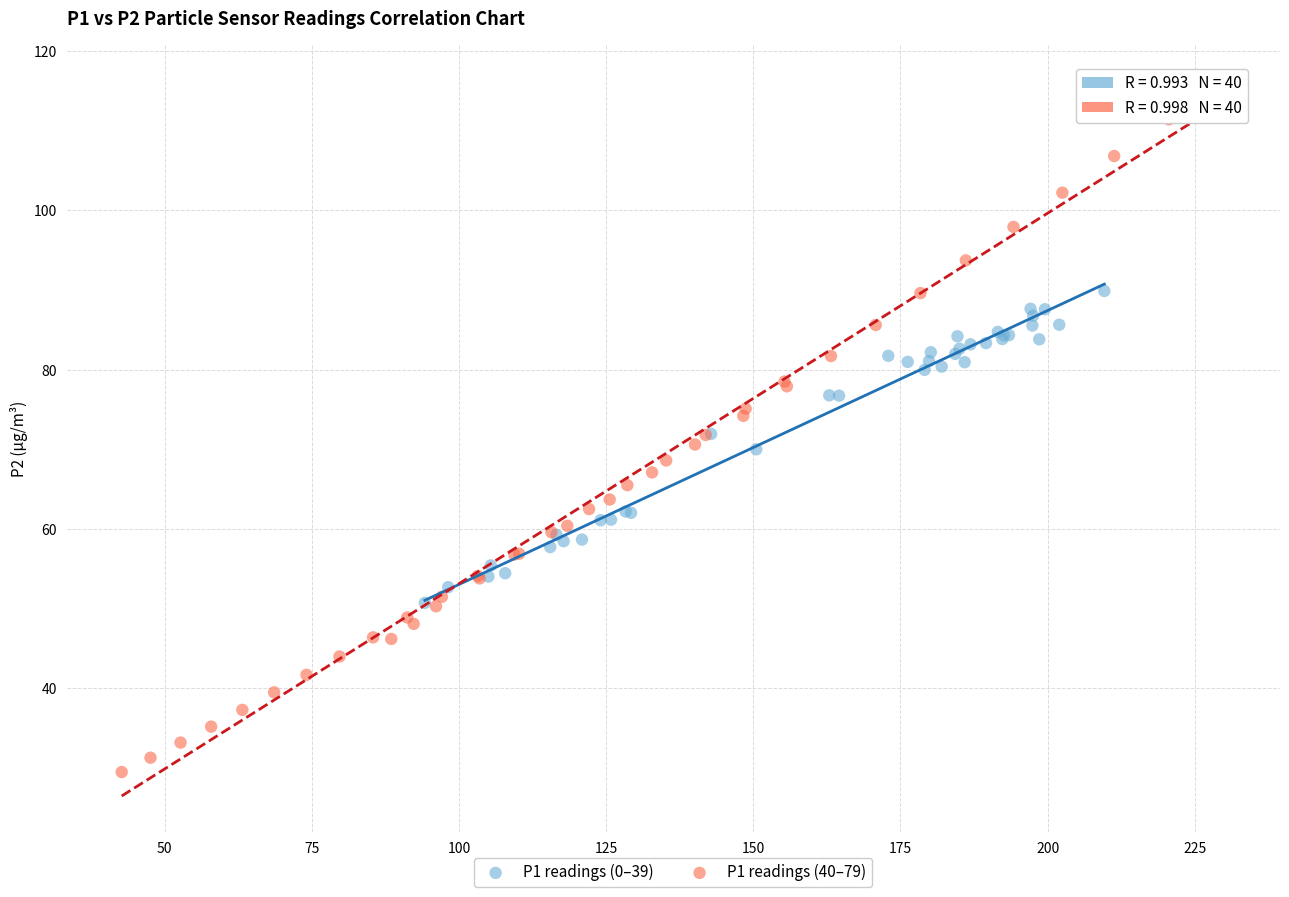

Which series has the widest spread of Y values?

P1 readings (40–79)